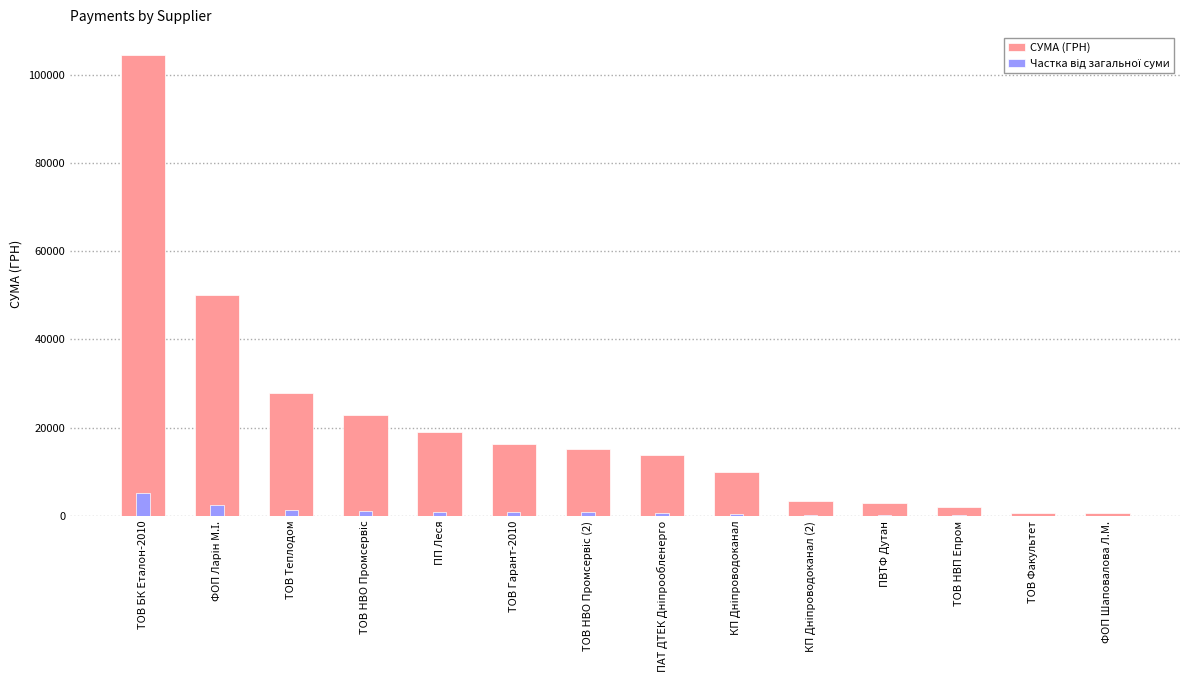

Is the value of СУМА (ГРН) at ТОВ НВО Промсервіс (2) greater than the value of Частка від загальної суми at КП Дніпроводоканал (2)?

Yes